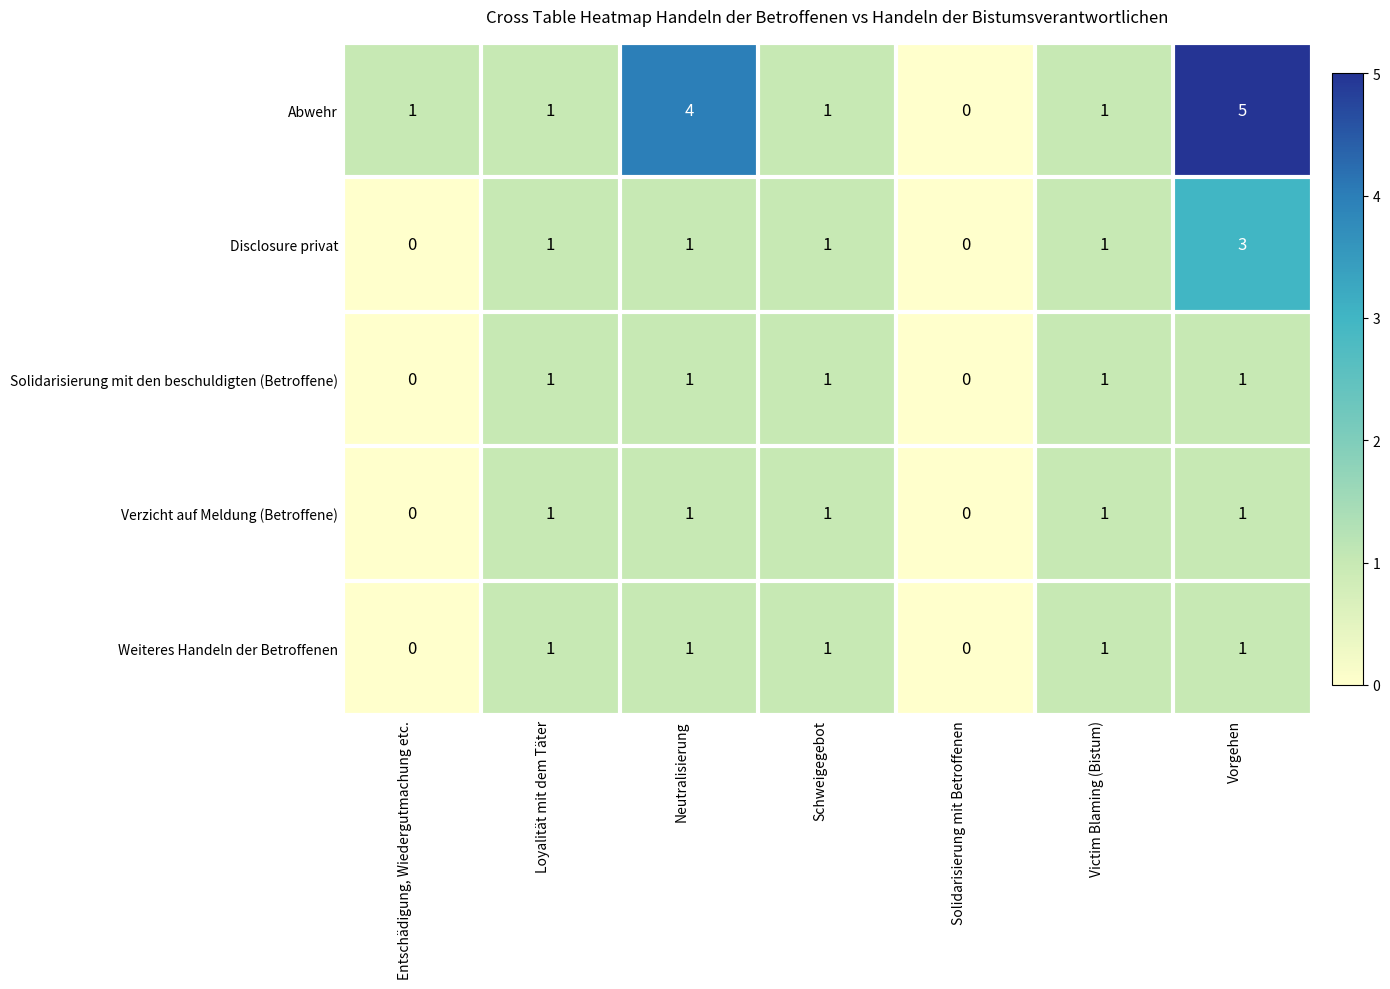

Which series has the widest spread of values?

Abwehr